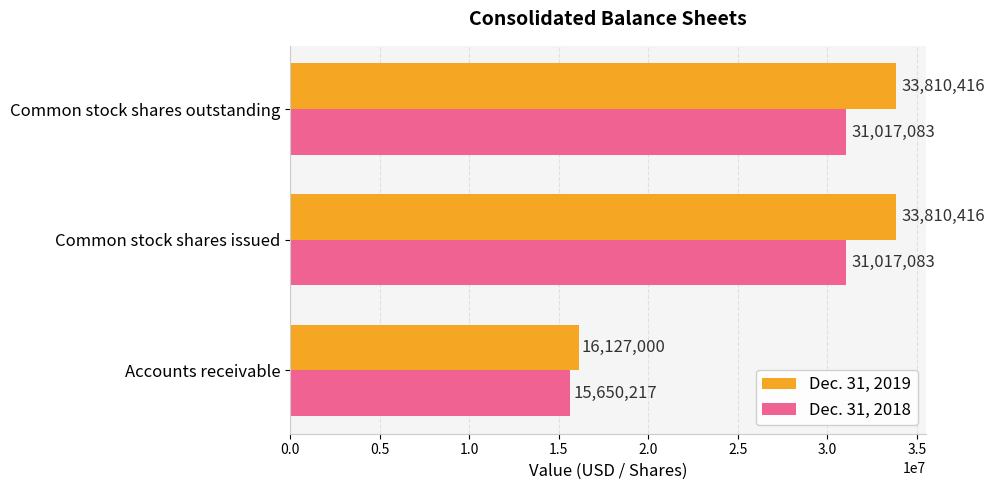

What are all the series names shown in the legend?

Dec. 31, 2019, Dec. 31, 2018